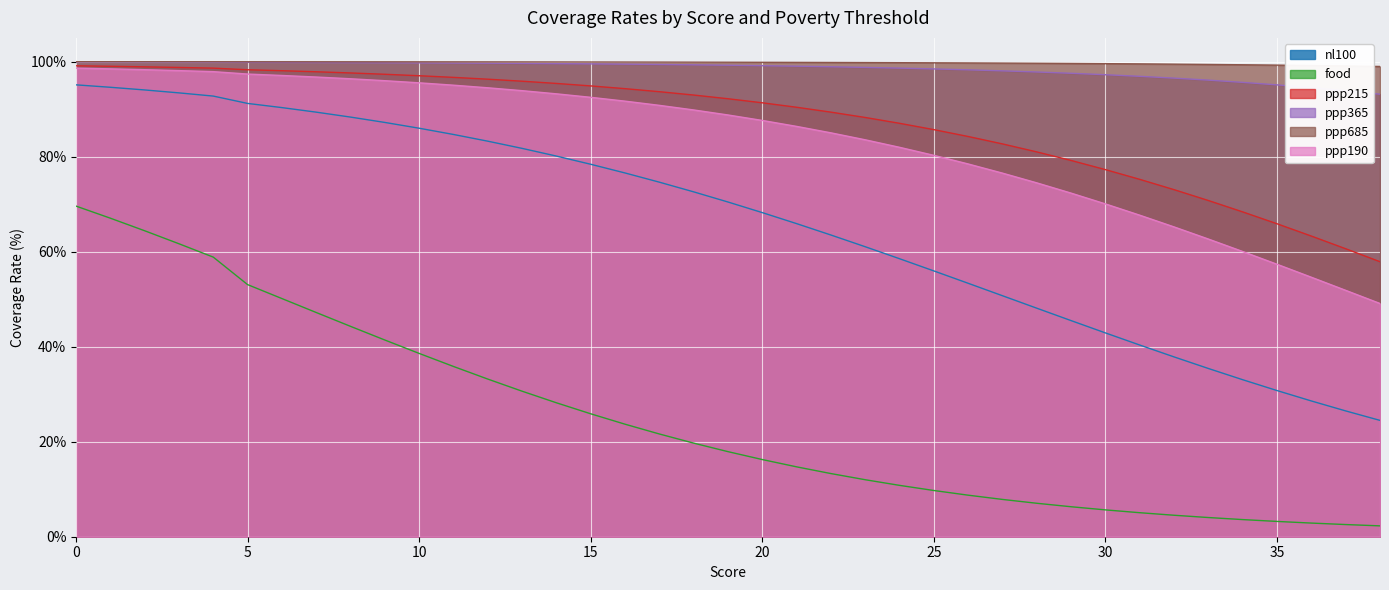

Is the value of nl100 at 24 greater than the value of ppp215 at 13?

No